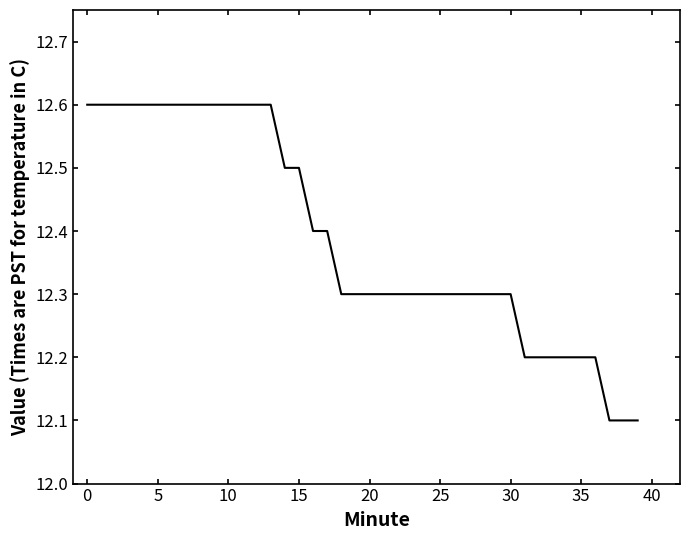

What is the greatest value displayed?

12.6